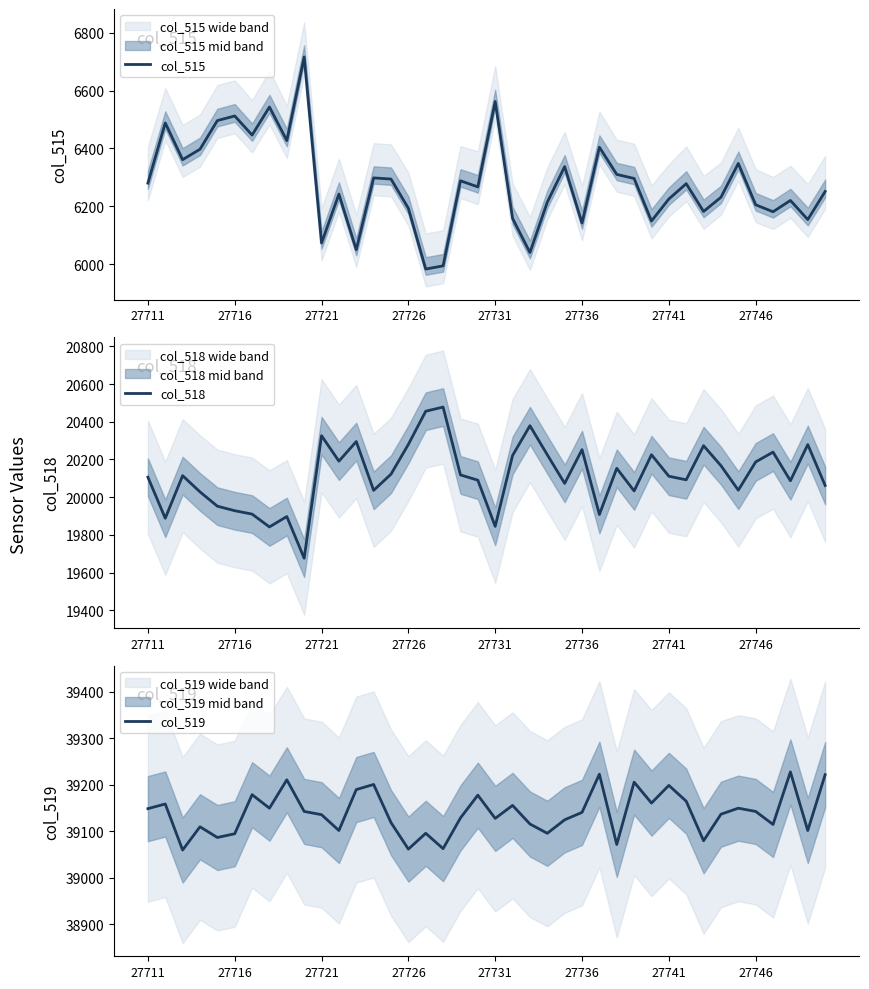

What is the average value of the col_515 series?

6281